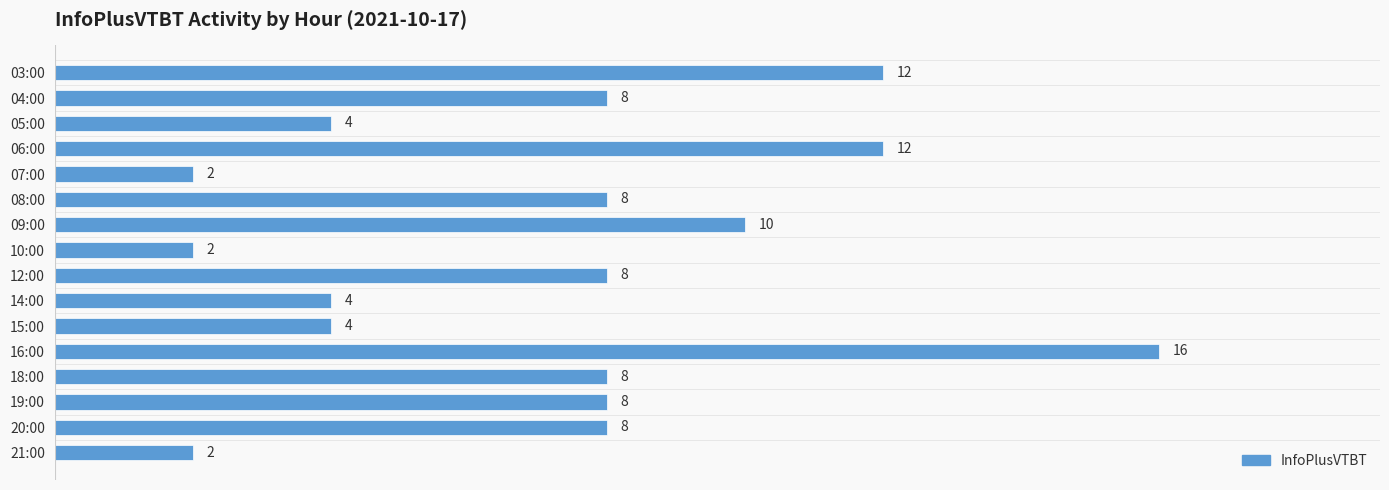

What is the average value?

7